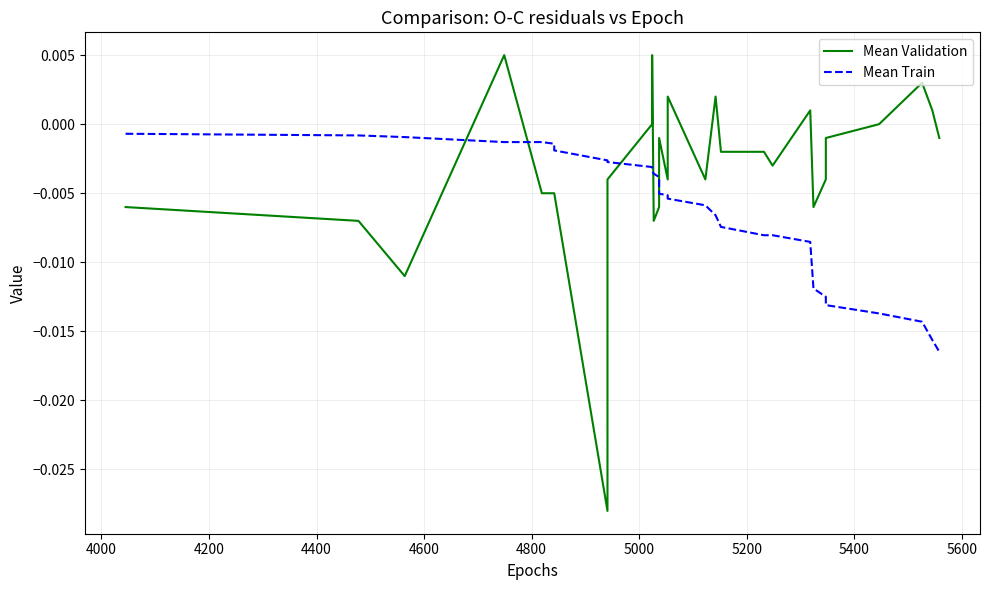

True or false: Mean Validation has a value of -0.0 at 16.

False